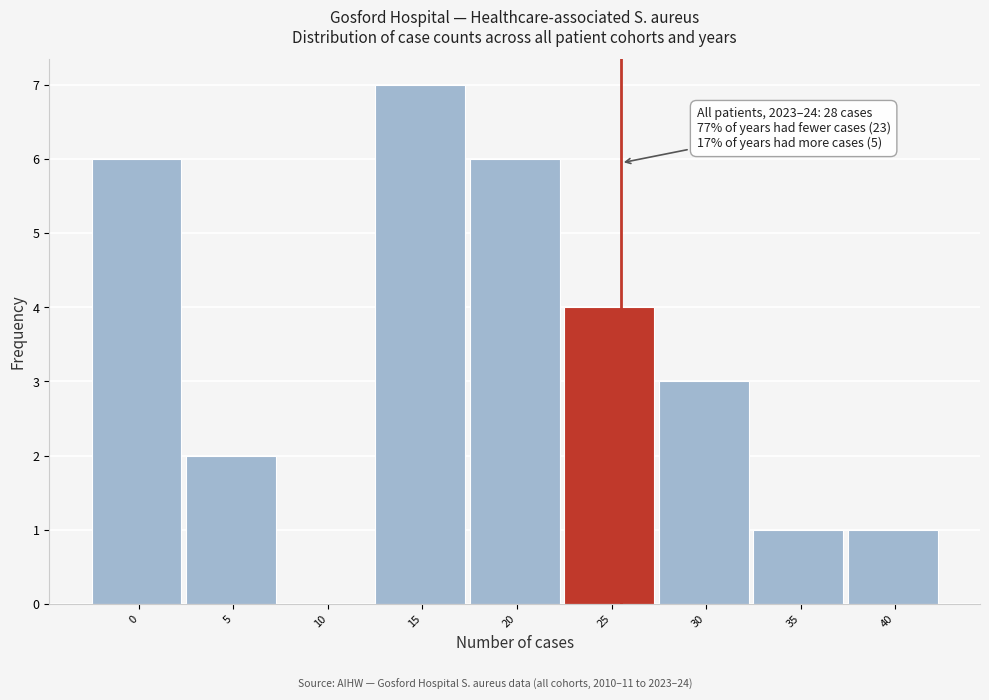

Reading left to right, transcribe all the data shown in this chart.

0=6	5=2	10=0	15=7	20=6	25=4	30=3	35=1	40=1